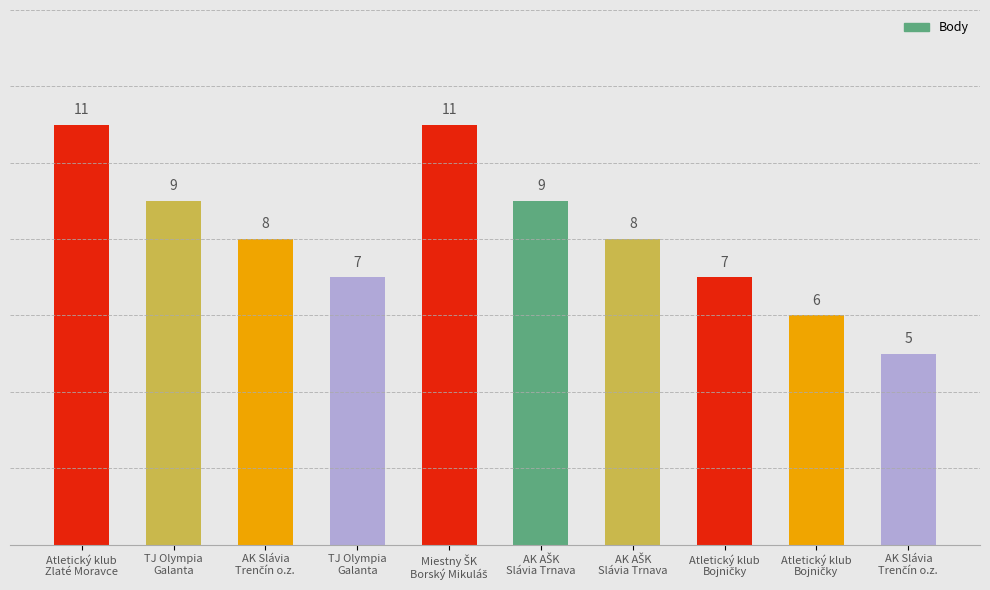

At which category does the chart reach its peak across all series?

Atletický klub
Zlaté Moravce